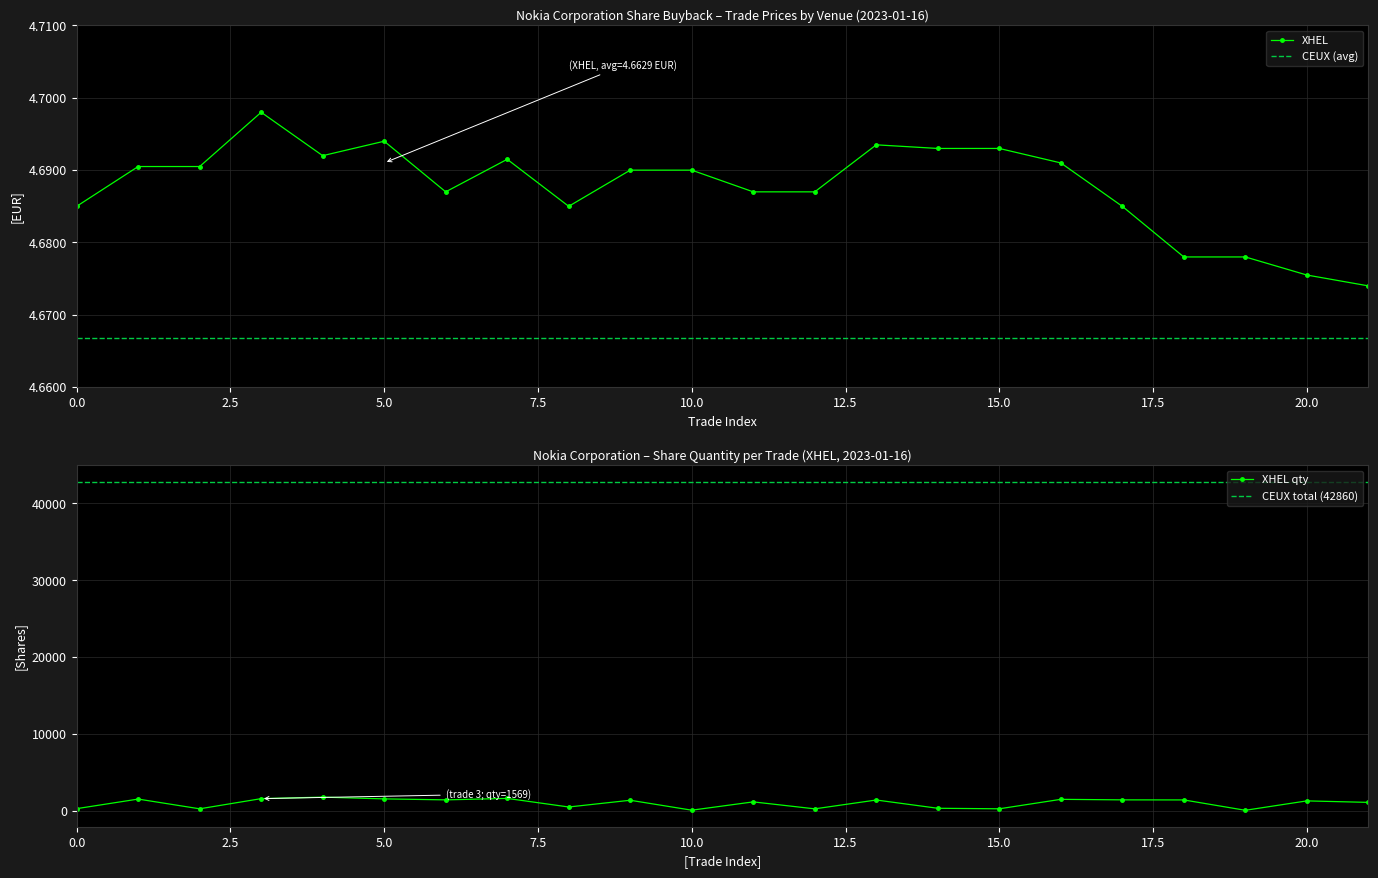

True or false: XHEL has more than 0 interior local peaks.

True